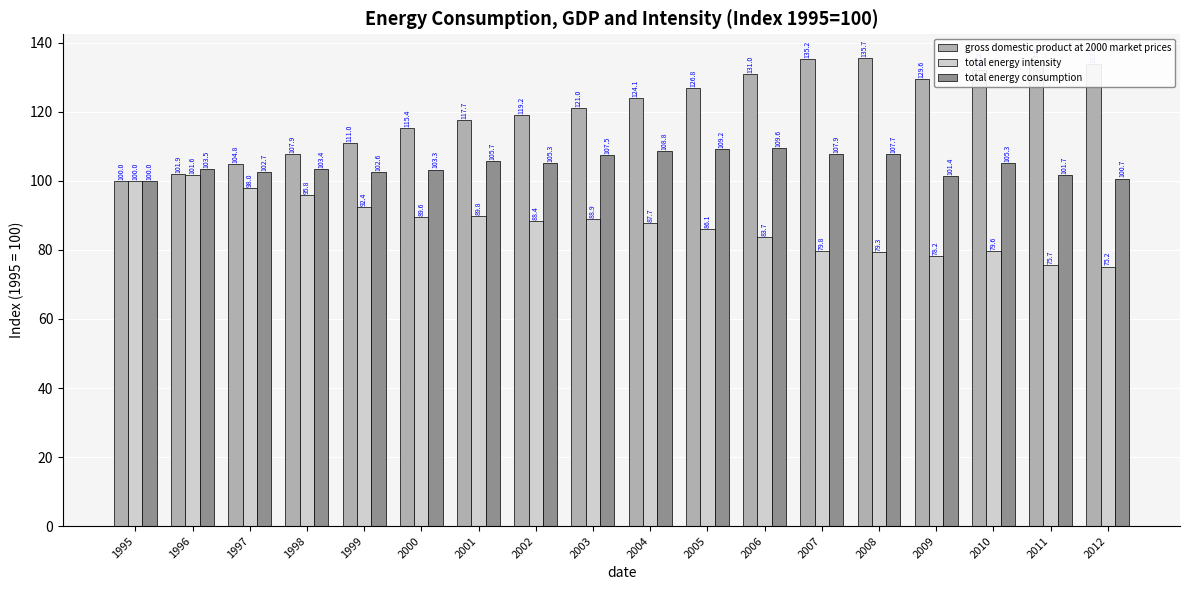

What is the average value of the total energy intensity series?

87.2